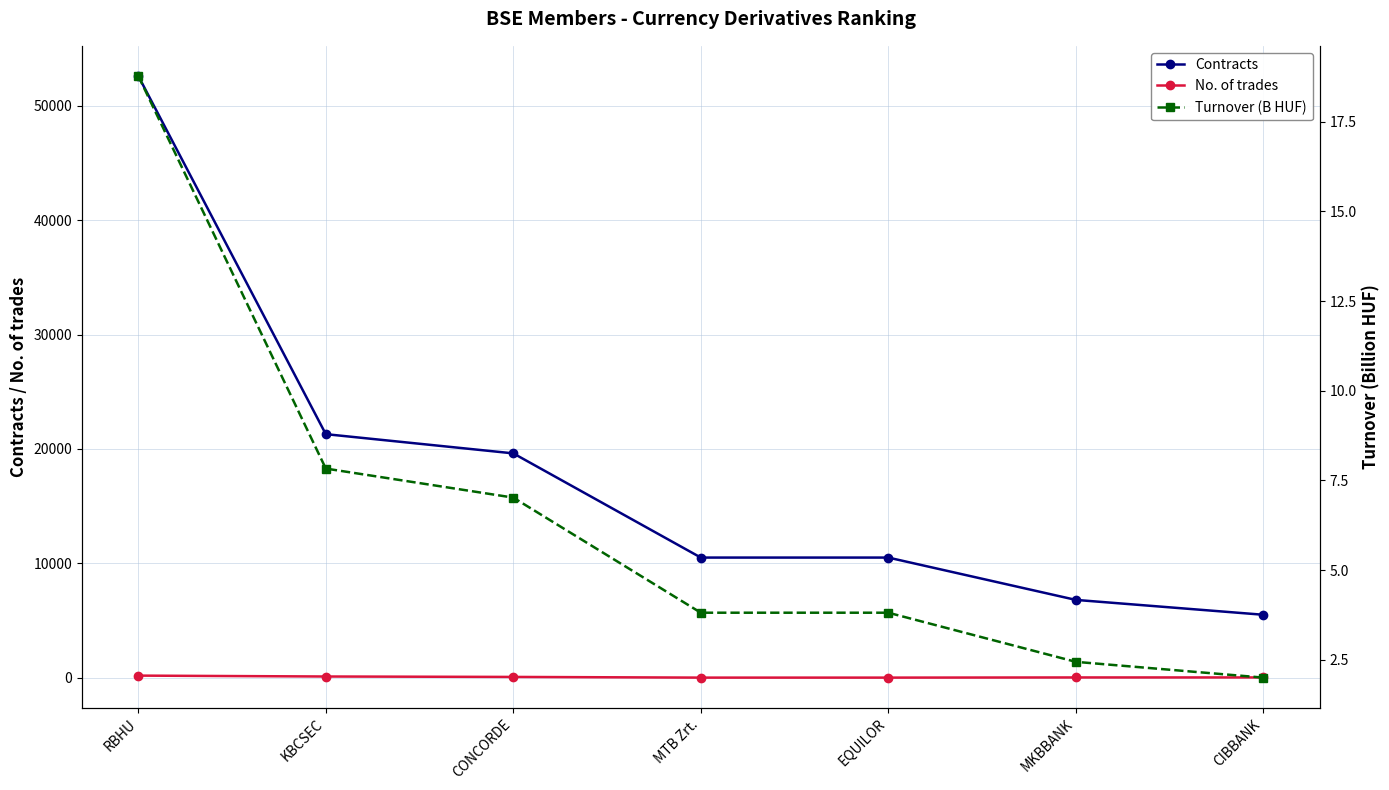

True or false: Turnover (B HUF) has more than 2 interior local peaks.

False